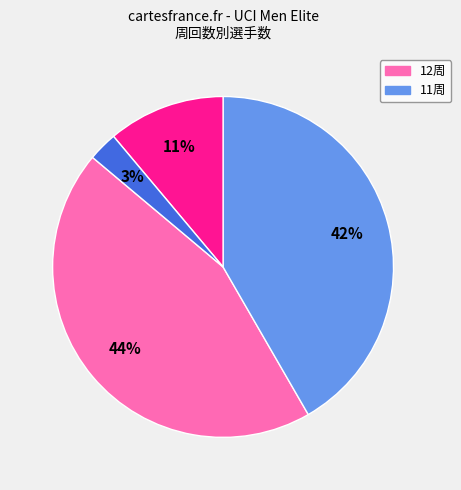

Is there a majority slice in this chart?

No